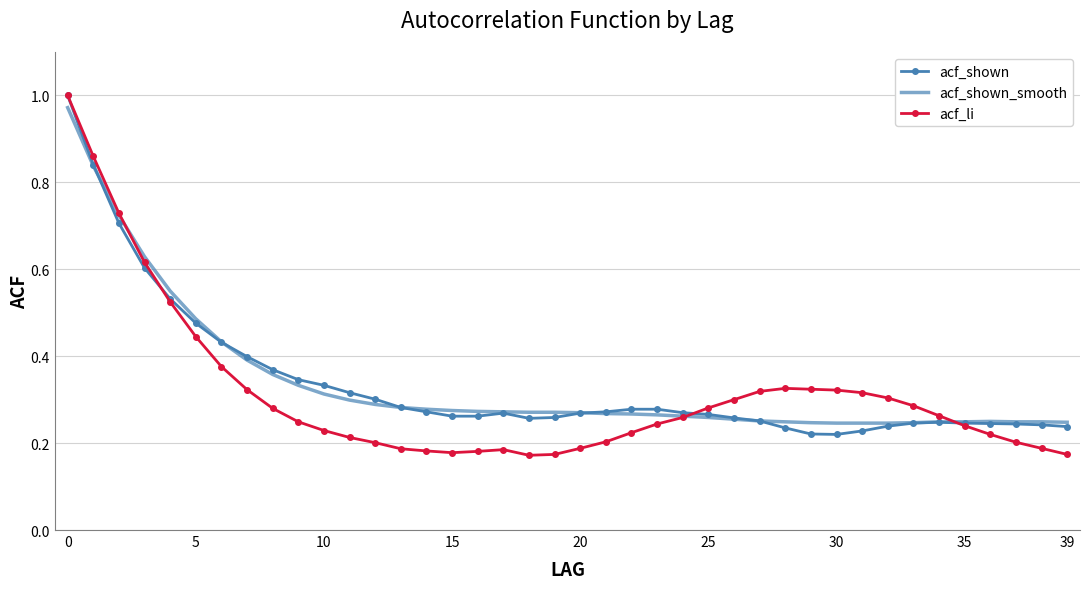

True or false: acf_li has more than 1 points higher than both neighbors.

True